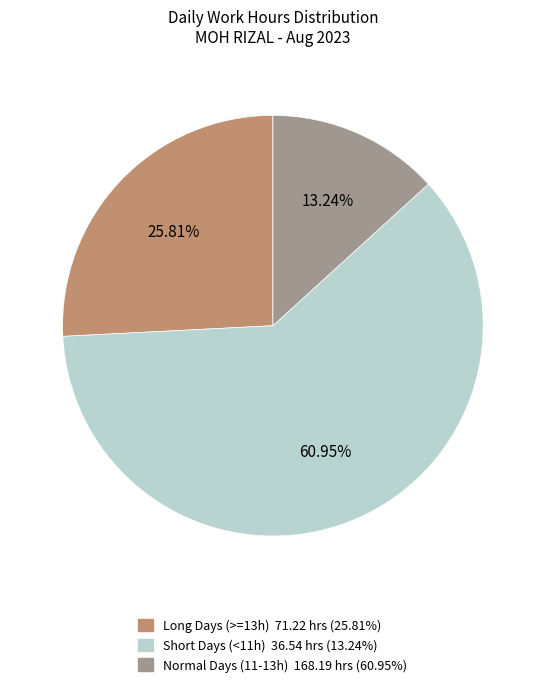

Is there a majority slice in this chart?

Yes